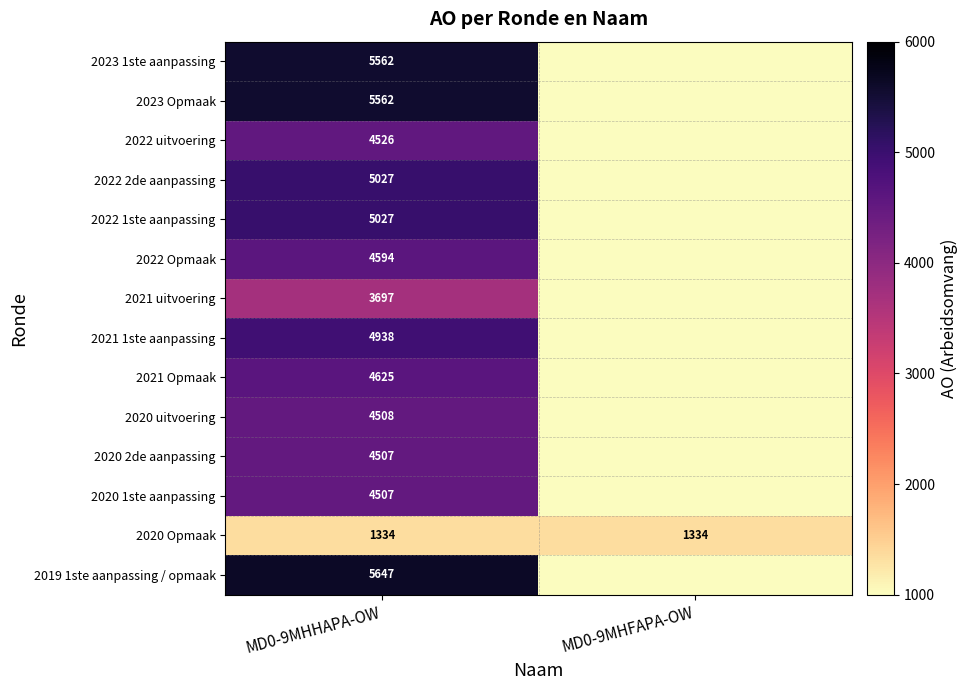

What is the difference between the highest and lowest values at MD0-9MHHAPA-OW?

4313